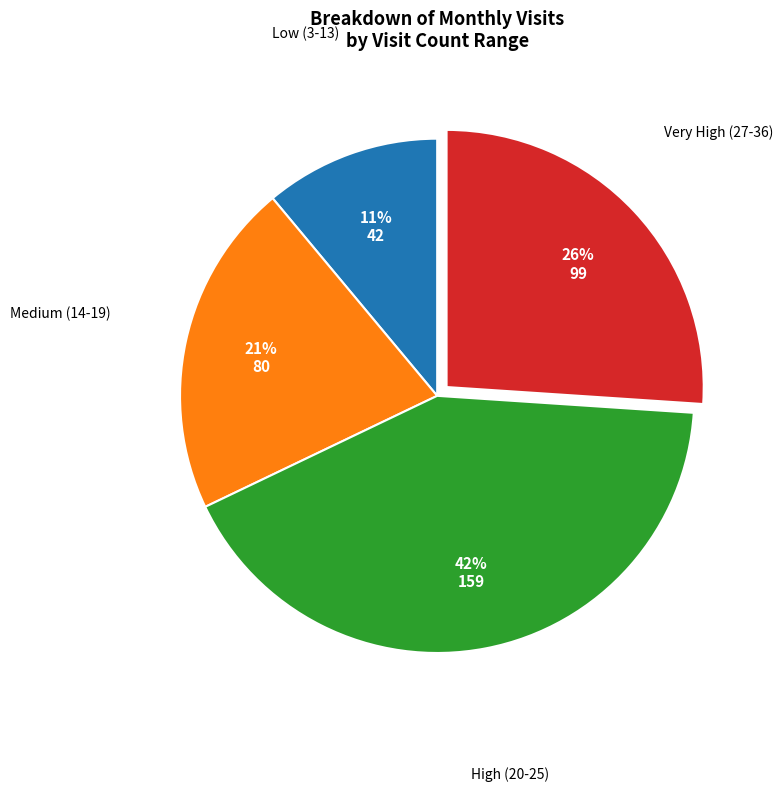

To the nearest percent, what is the average slice percentage?

25%